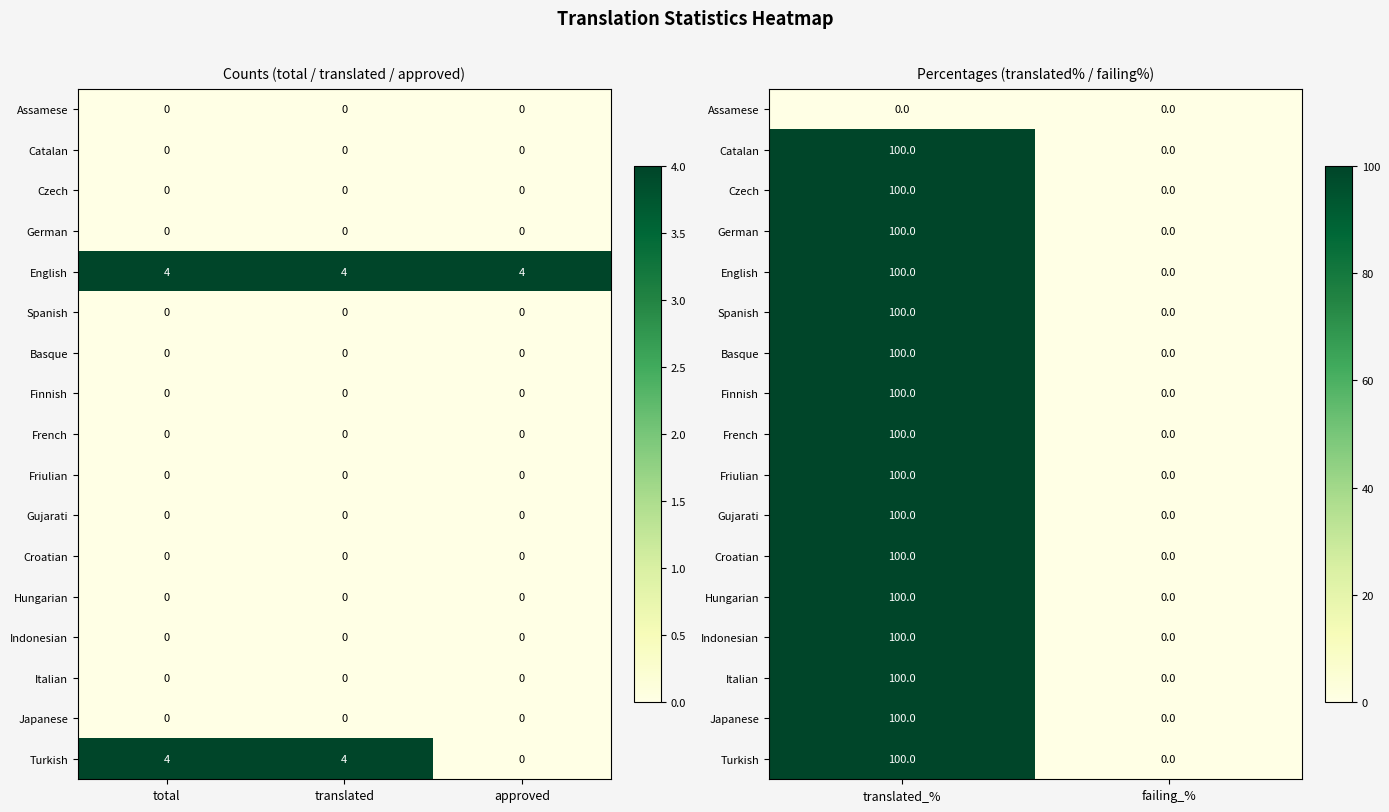

List the series in order of their peak value, lowest first.

Assamese, Catalan, Czech, German, English, Spanish, Basque, Finnish, French, Friulian, Gujarati, Croatian, Hungarian, Indonesian, Italian, Japanese, Turkish